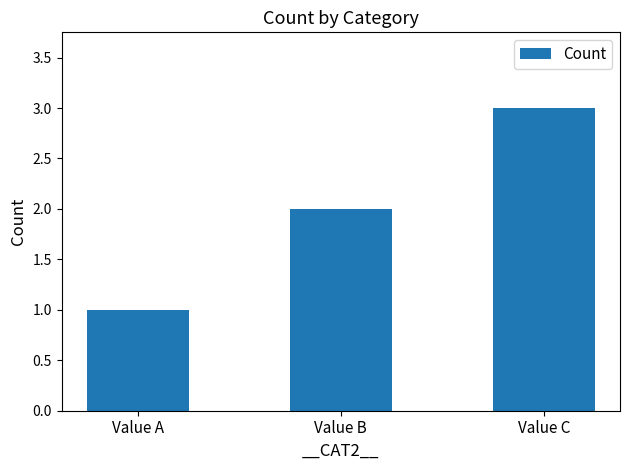

Reading right to left, extract all data points from this chart.

3	2	1